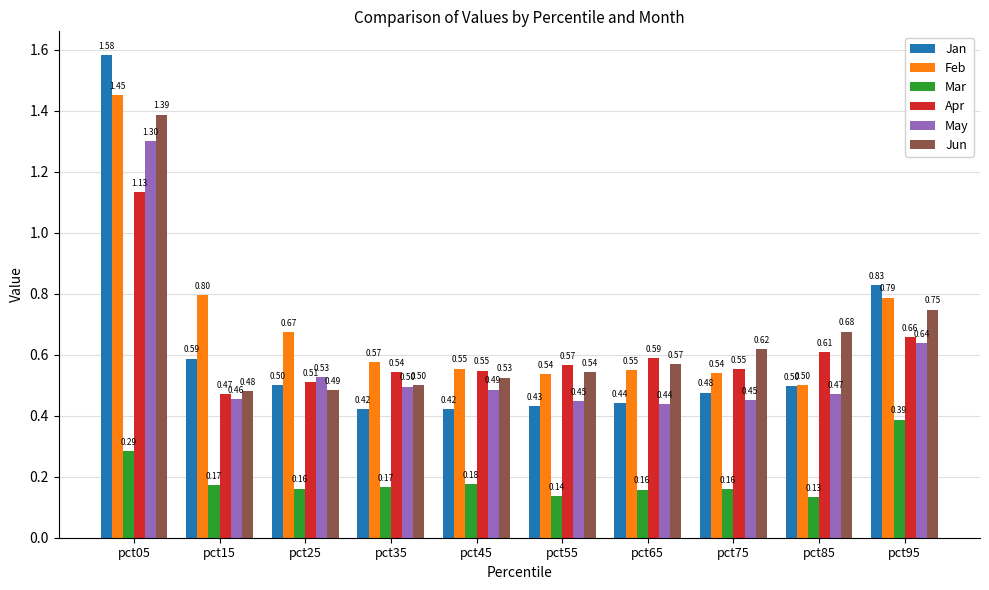

Which series changed the most between pct15 and pct25?

Feb